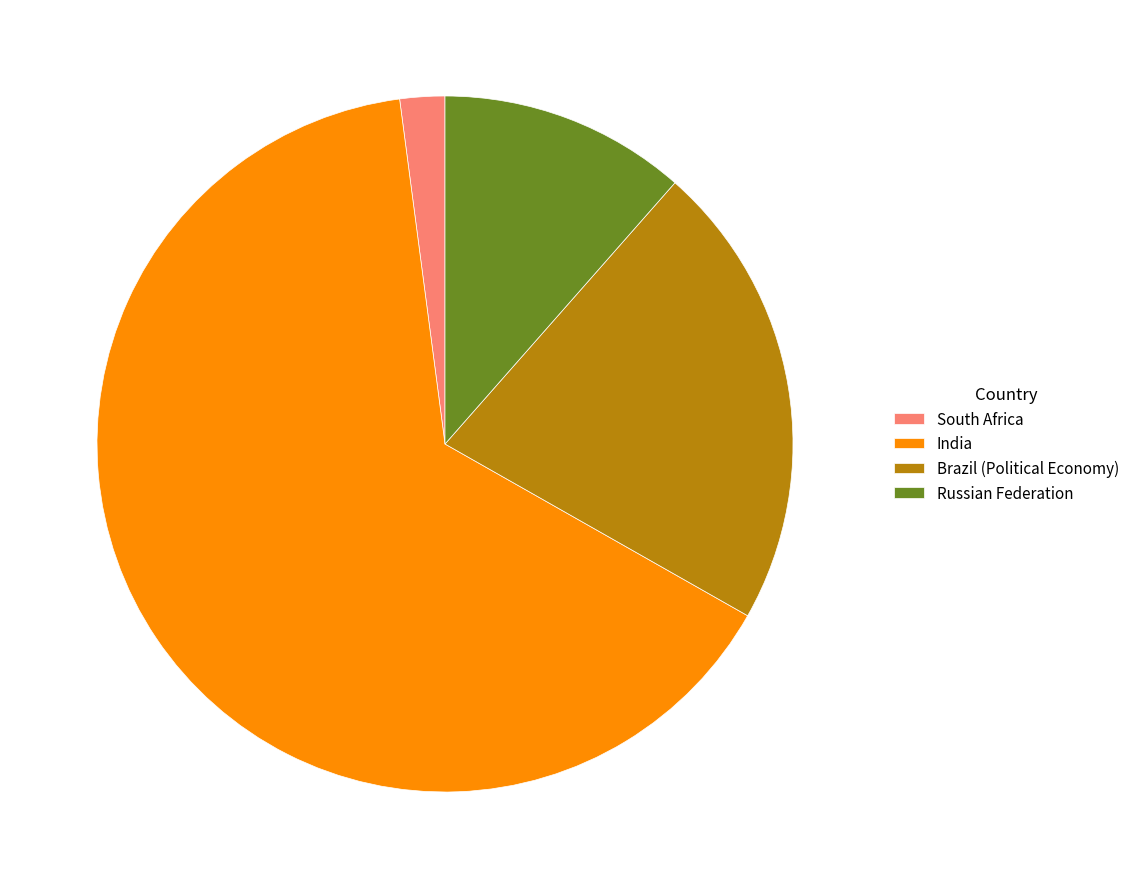

How many slices are in this pie chart?

4